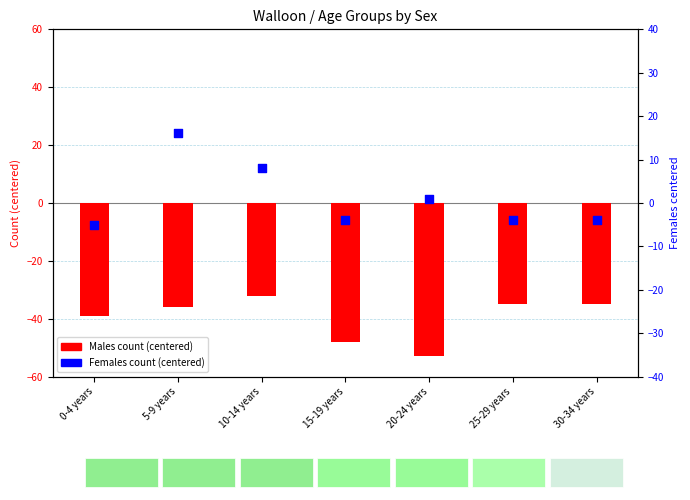

Which series has the largest Y range (max minus min)?

Males count (centered)